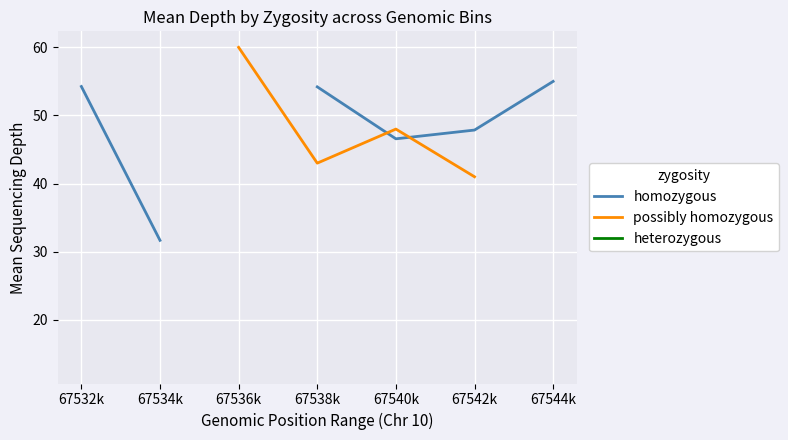

Does the chart display data point markers on the line(s)?

No